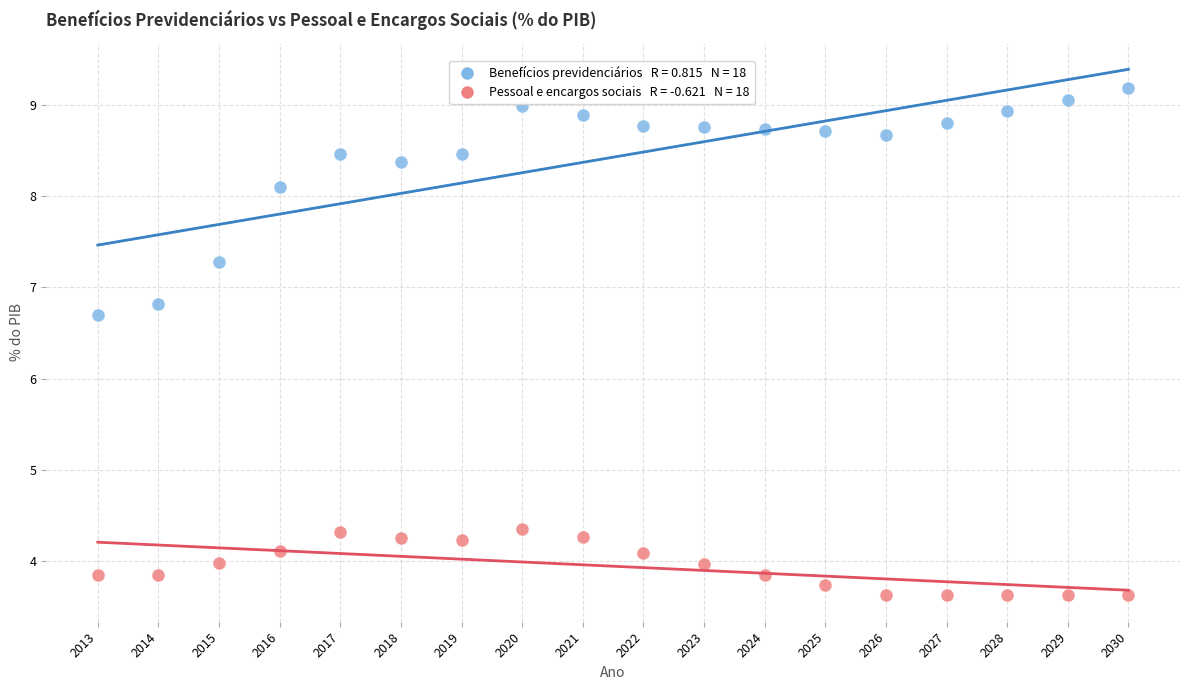

Across all data points, what is the range of Y values (max minus min)?

5.6